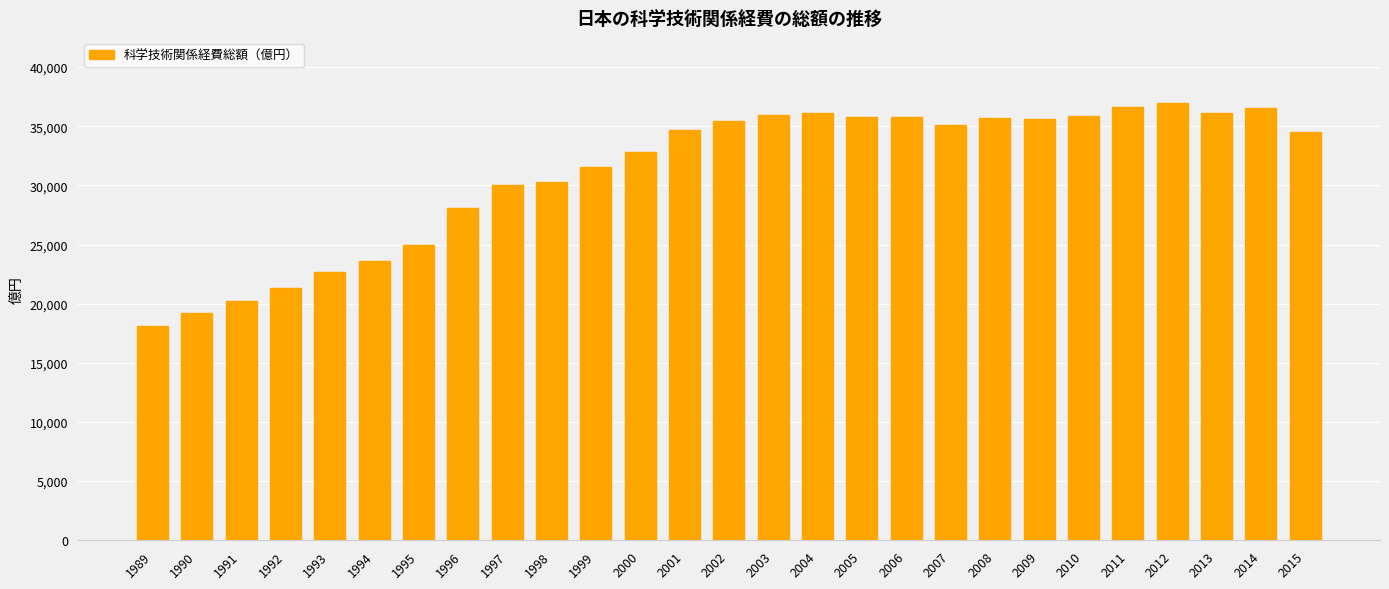

At which label is the value closest to 27539?

1996